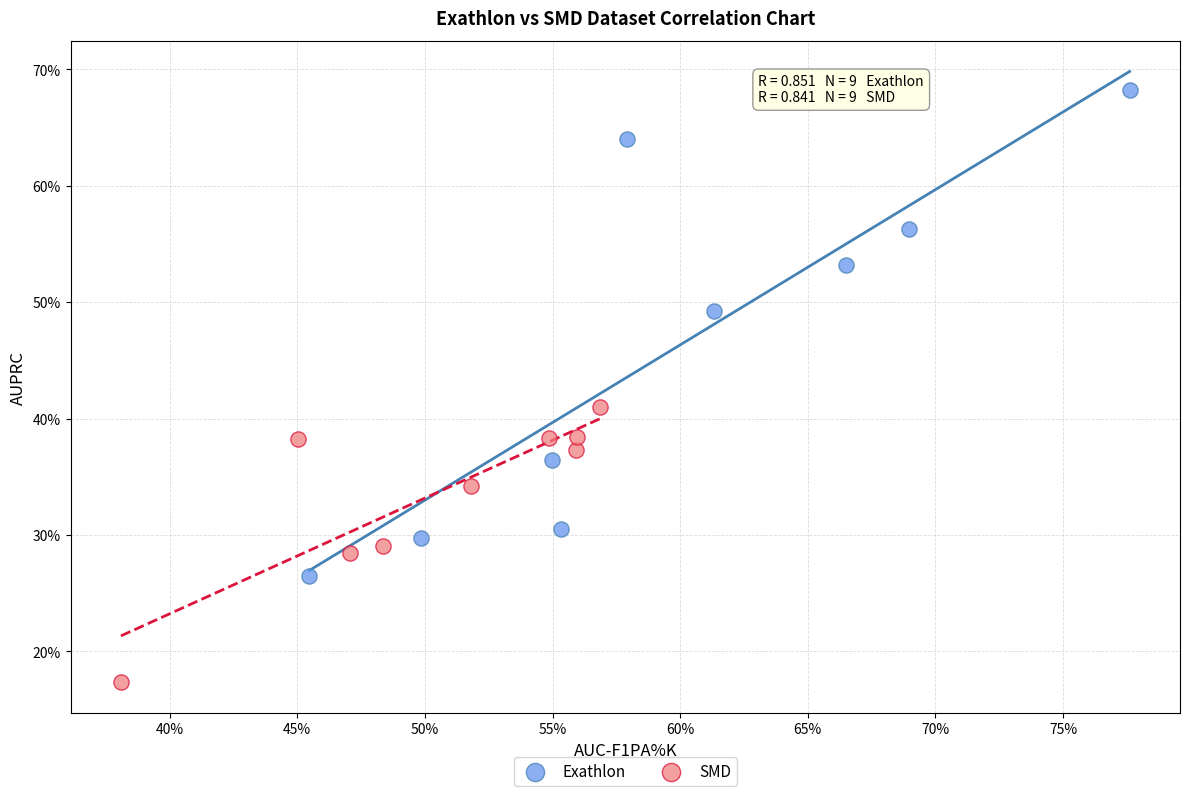

What are all the series names shown in the legend?

Exathlon, SMD